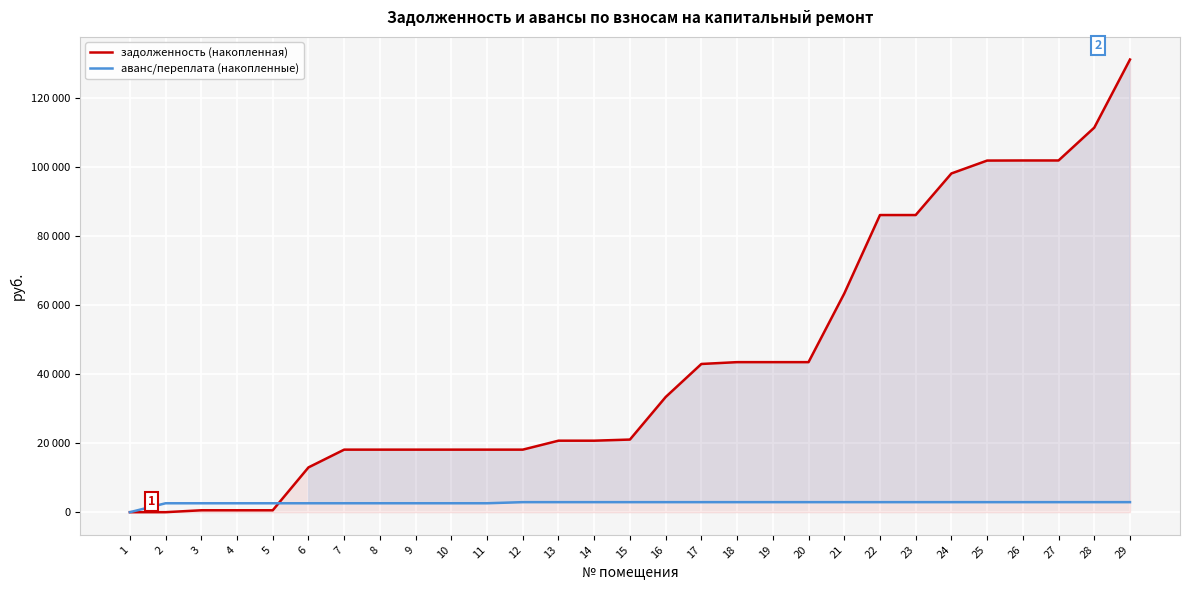

Is the value of задолженность (накопленная) at 19 greater than the value of аванс/переплата (накопленные) at 1?

Yes